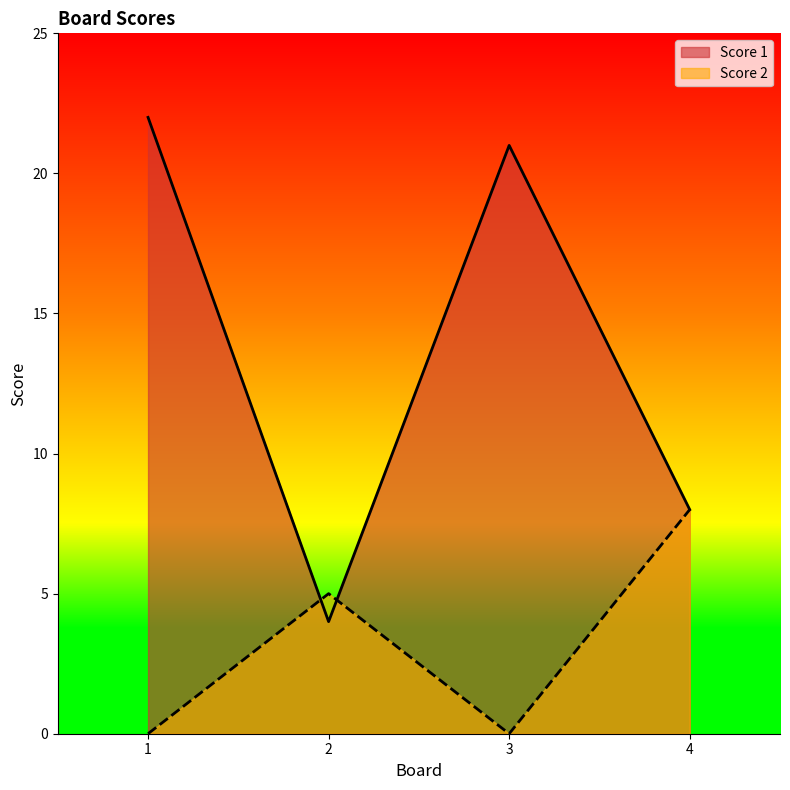

Rank the categories by Score 2 value from highest to lowest.

4, 2, 1, 3